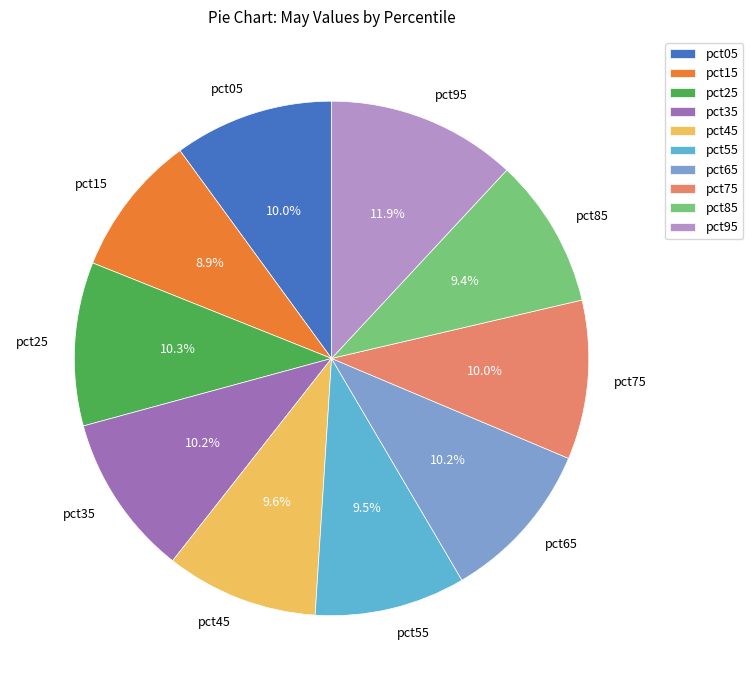

What percentage is the pct15 slice, to the nearest percent?

9%